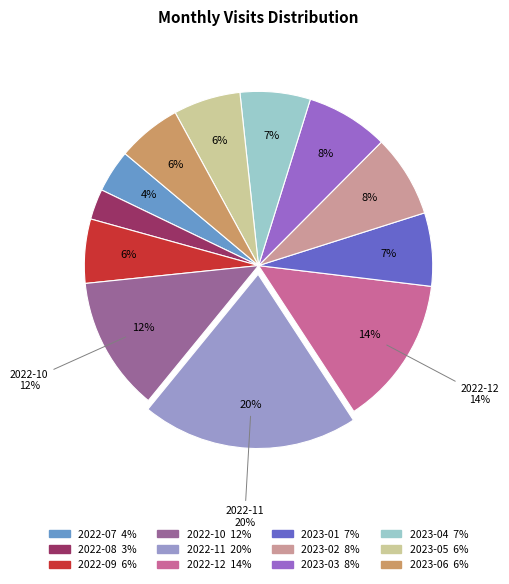

Is there any slice that represents more than half of the pie?

No